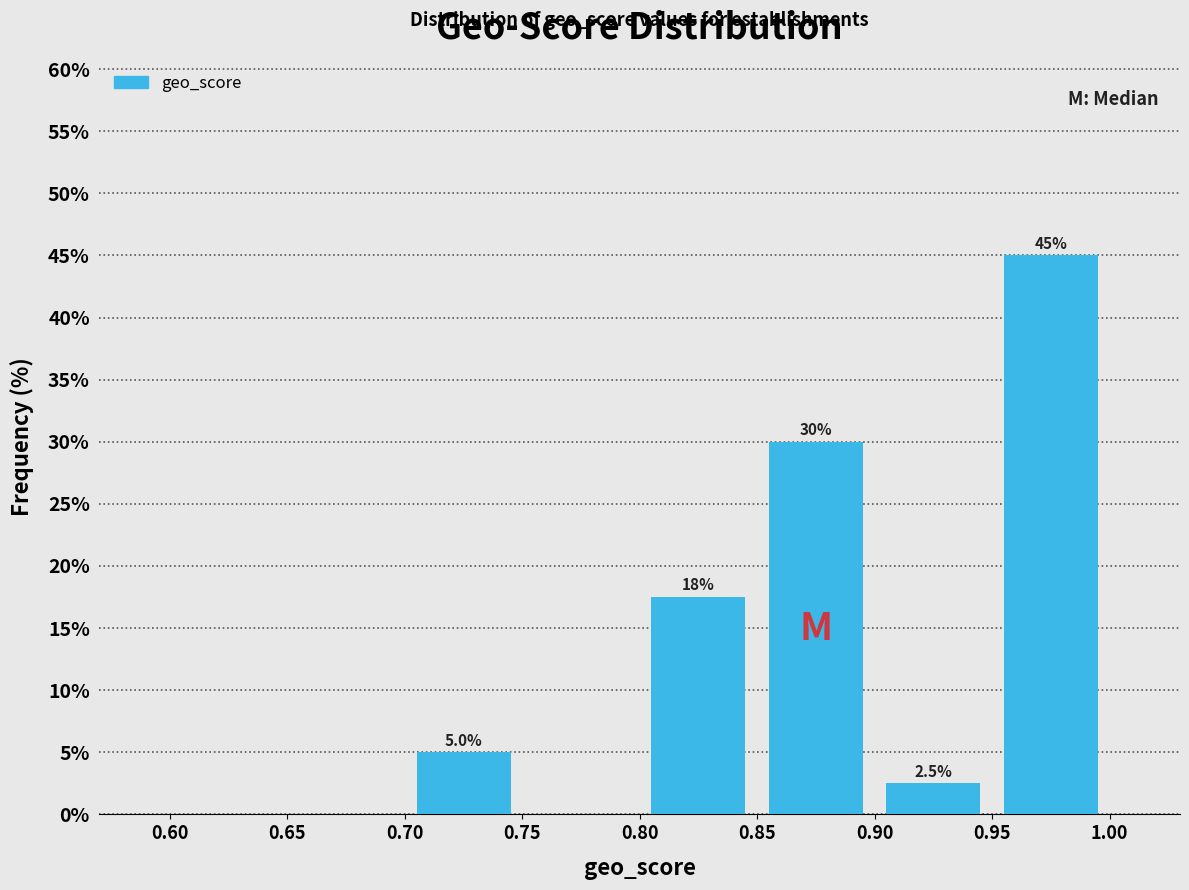

Which range on the x-axis has the tallest bar?

0.95 to 1.00